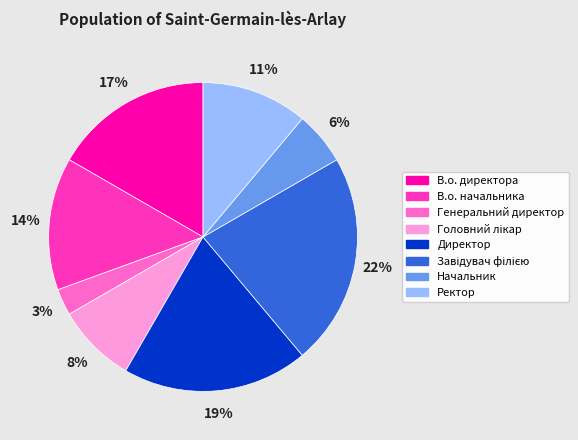

Which has a higher value, Ректор or В.о. начальника?

В.о. начальника